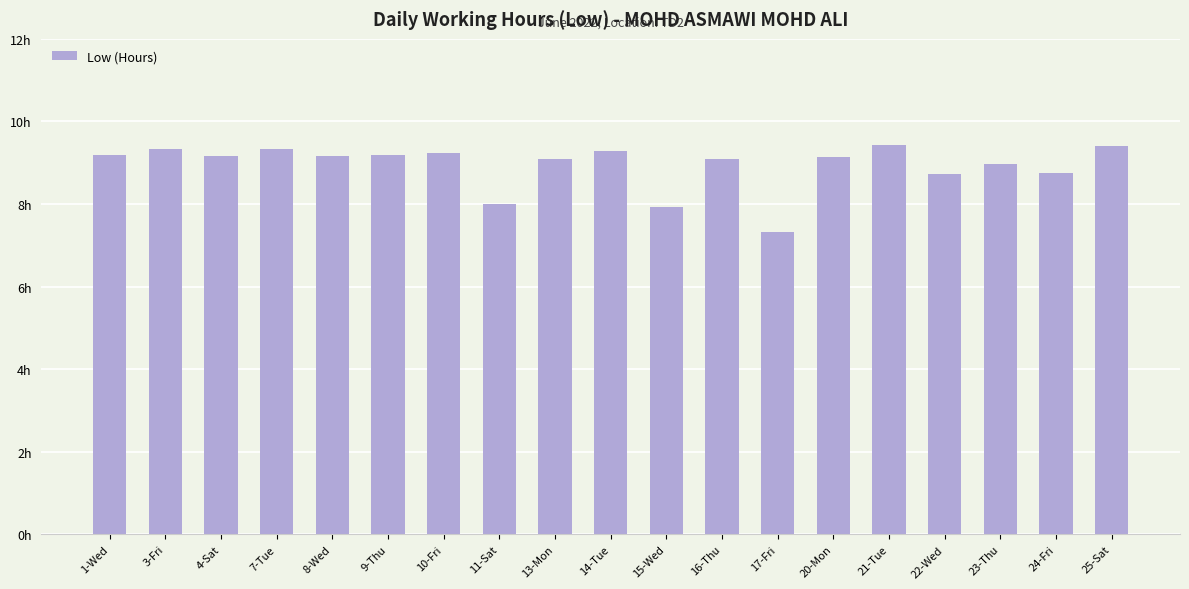

Rank the categories by value from lowest to highest.

17-Fri, 15-Wed, 11-Sat, 22-Wed, 24-Fri, 23-Thu, 13-Mon, 16-Thu, 20-Mon, 4-Sat, 8-Wed, 1-Wed, 9-Thu, 10-Fri, 14-Tue, 7-Tue, 3-Fri, 25-Sat, 21-Tue